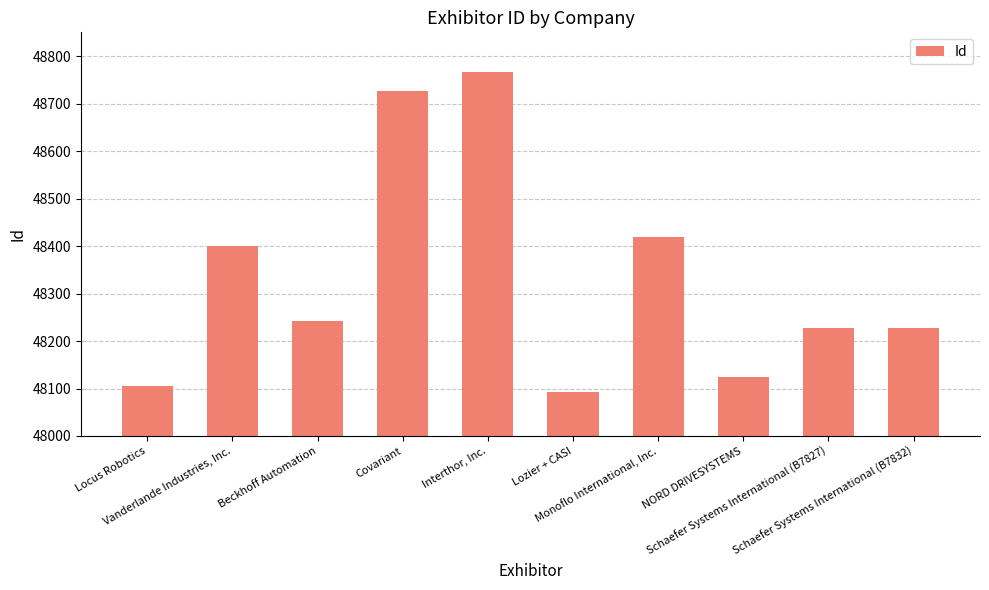

What is the maximum value shown in the chart?

48766